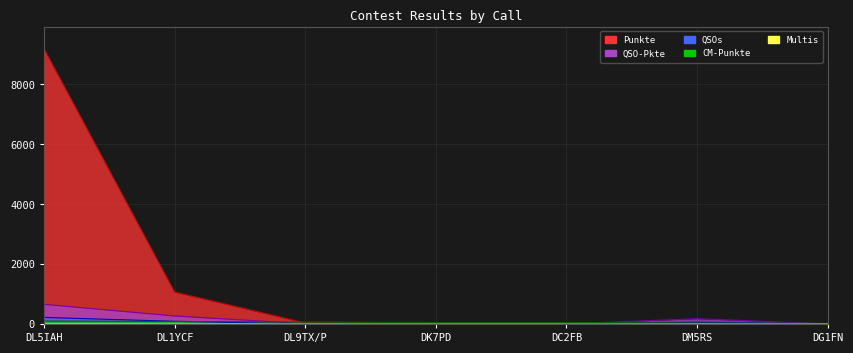

True or false: QSOs and CM-Punkte cross at least once.

True